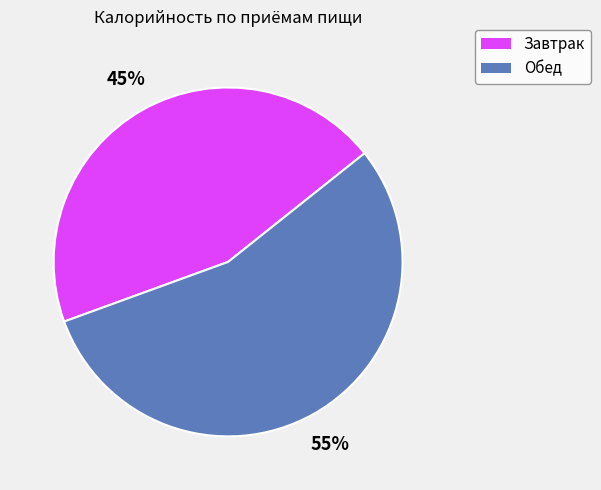

How many slices are in this pie chart?

2